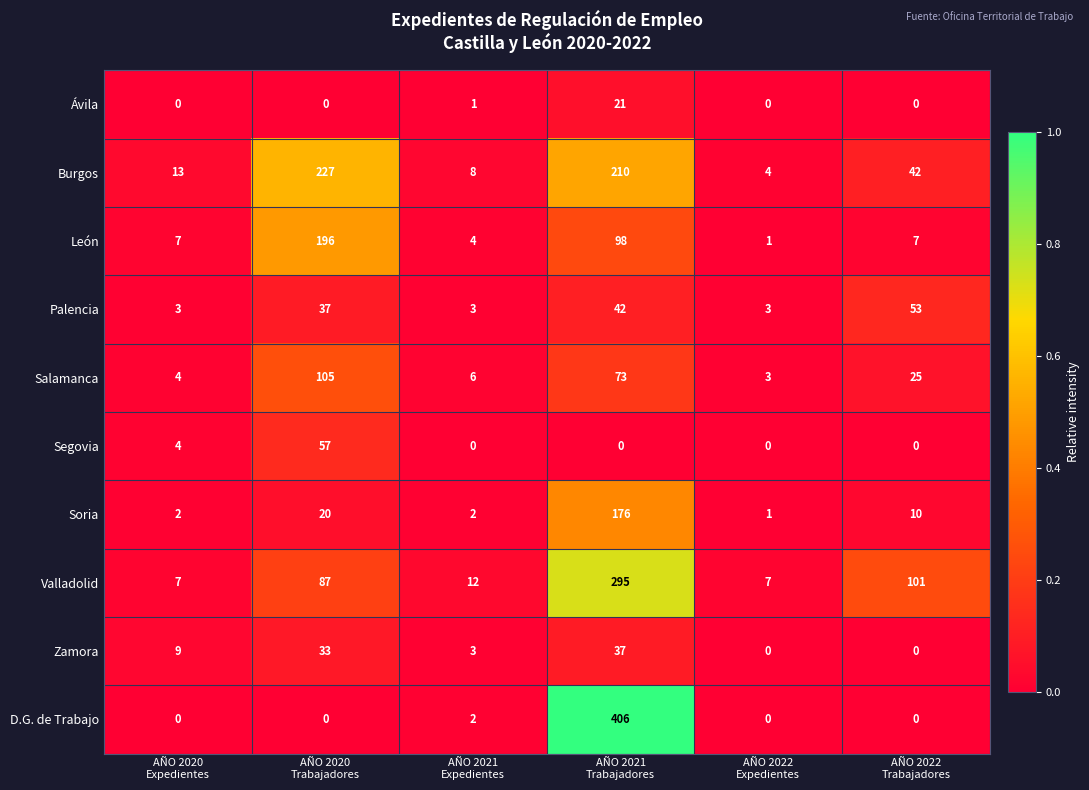

What is the sum of all Ávila values?

22